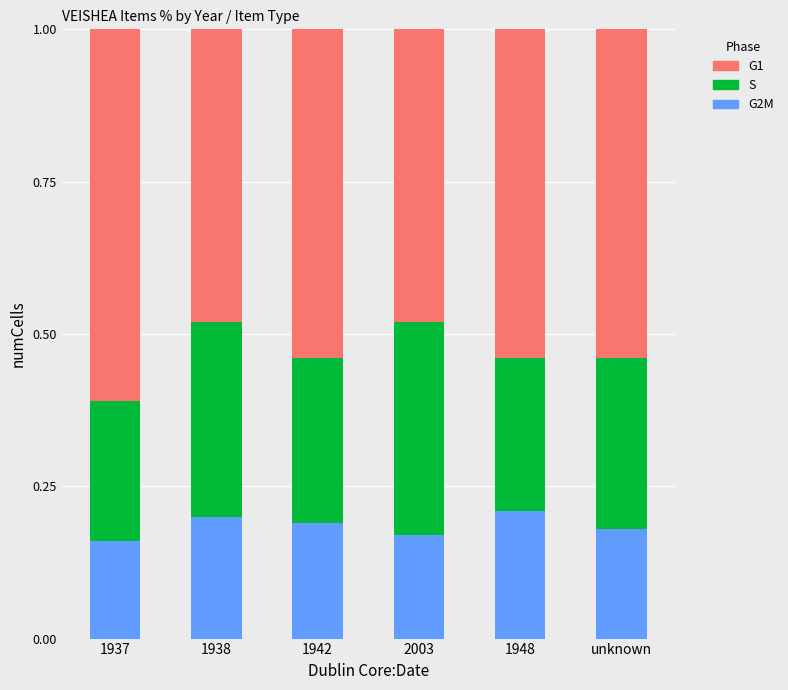

What is the sum of all G2M values?

1.1